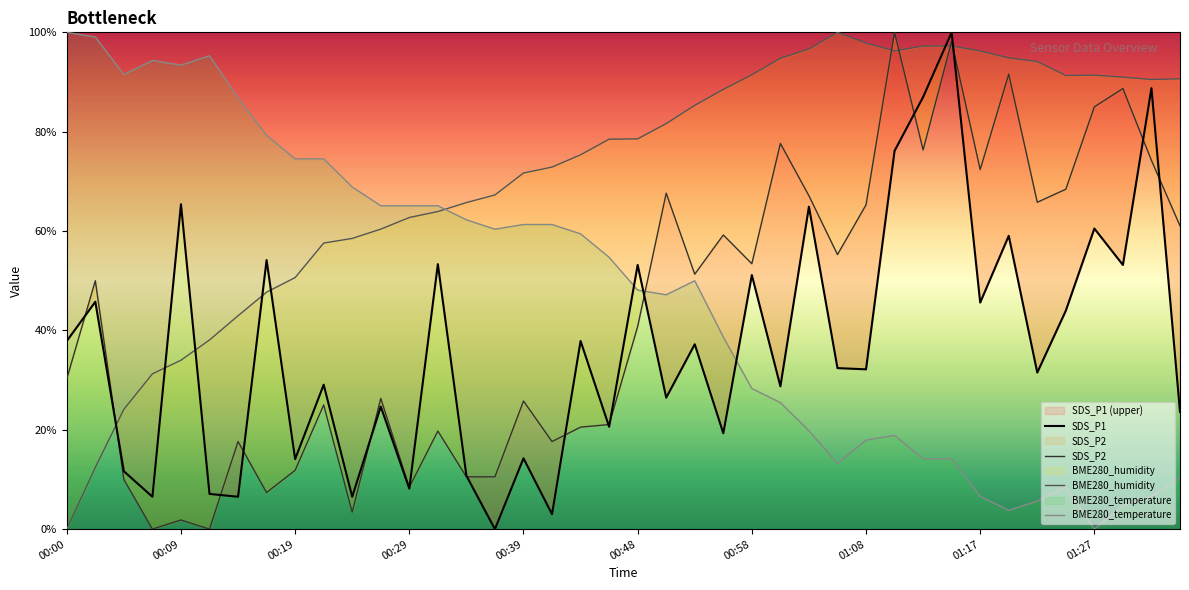

What is the maximum value shown in the chart?

100.0